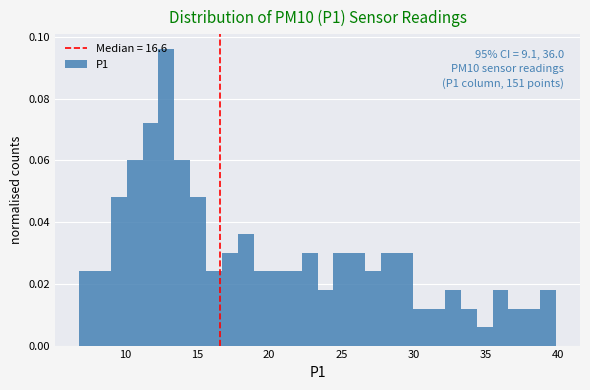

Read against the x-axis, roughly where is the centre of the tallest bar?

13.0